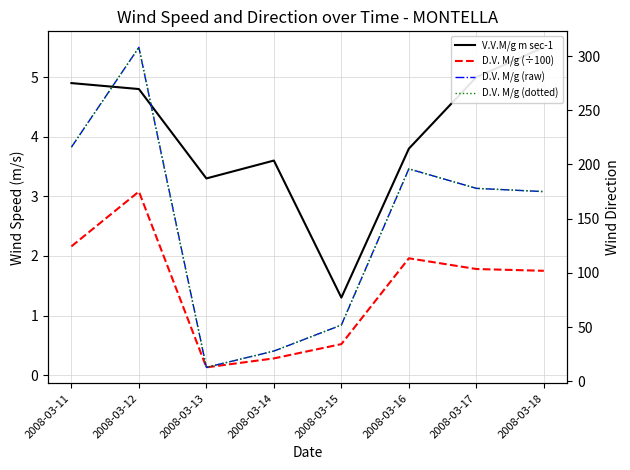

How many lines are shown in the chart?

4